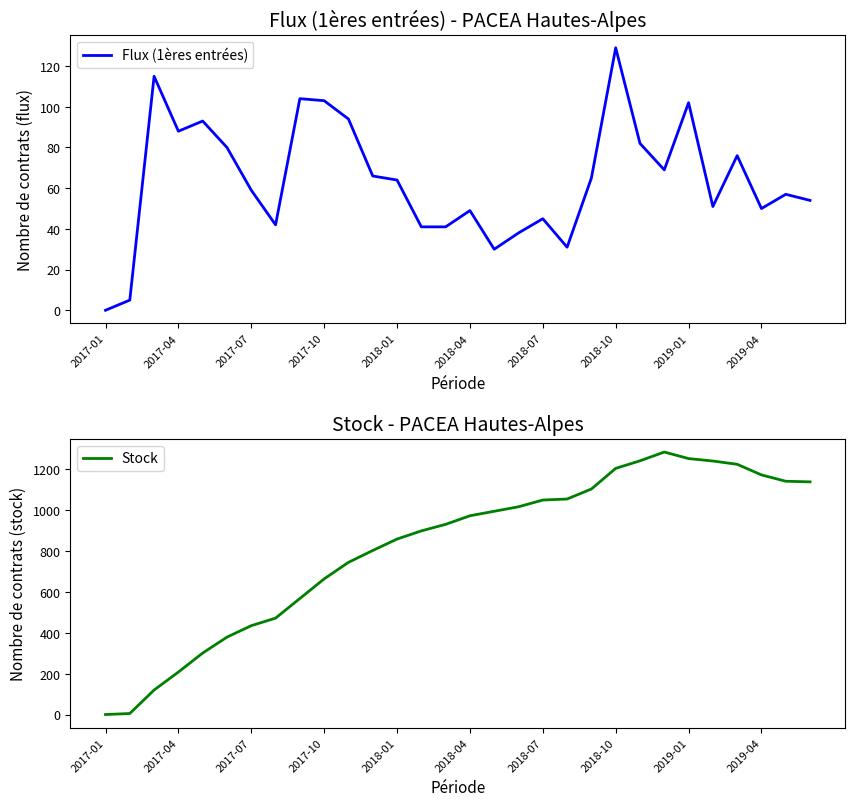

The Flux (1ères entrées) series shows 59 at 2017-07. True or false?

True